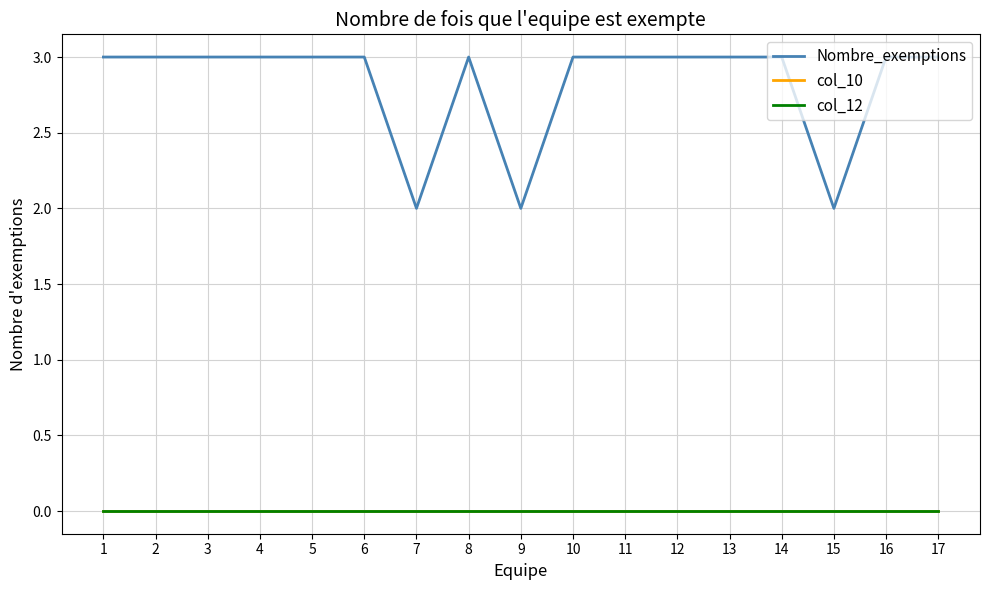

List the series in order of their peak value, lowest first.

col_10, col_12, Nombre_exemptions